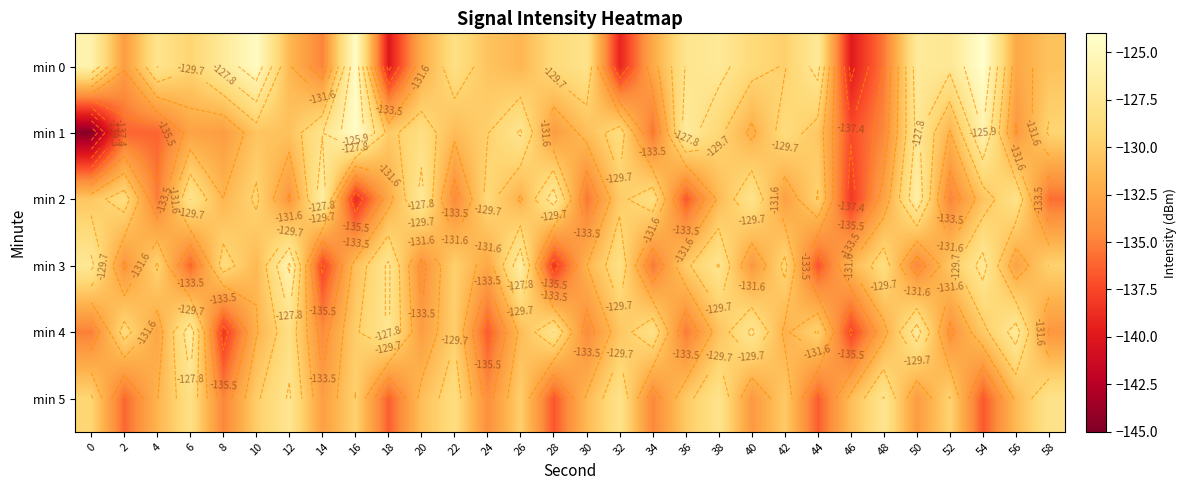

What is the sum of the min 5 values at 26 and 38?

-257.8